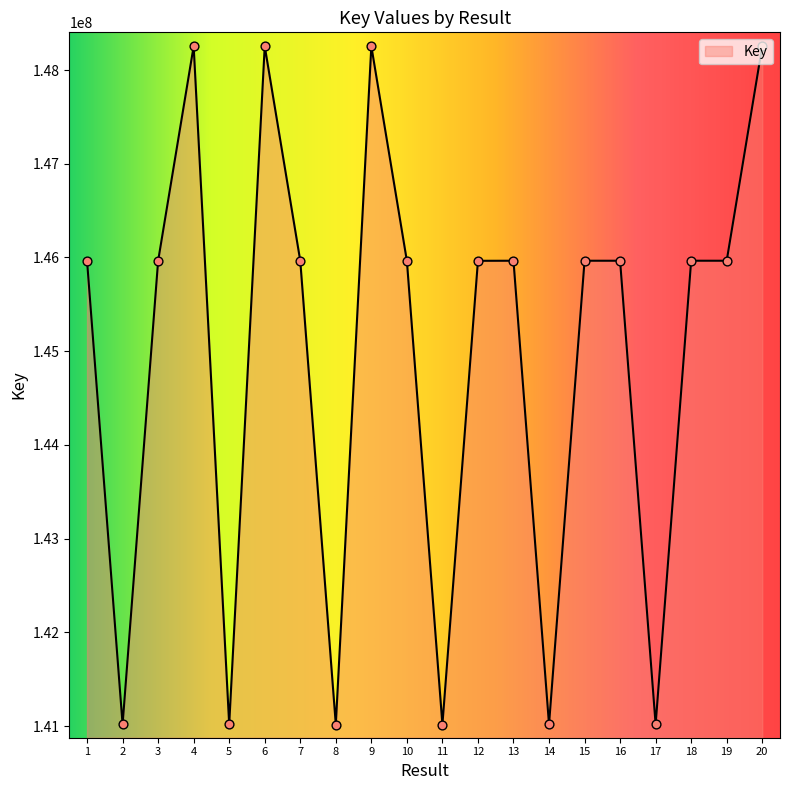

What is the ratio of the value at 12 to the value at 5?

1.0